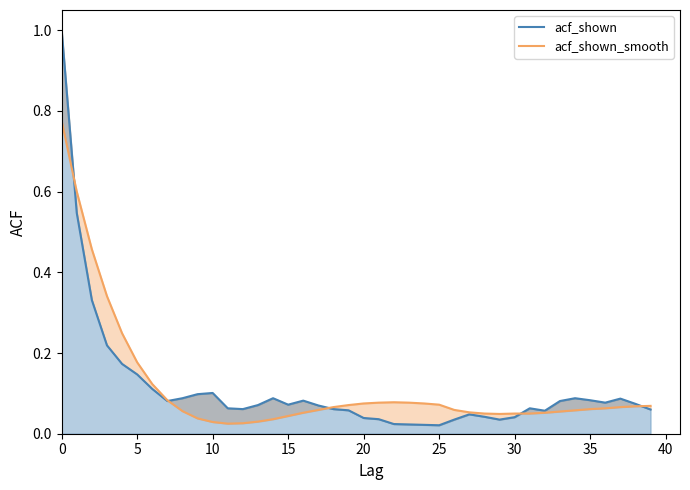

The value of acf_shown at 37 is 0.1. True or false?

True